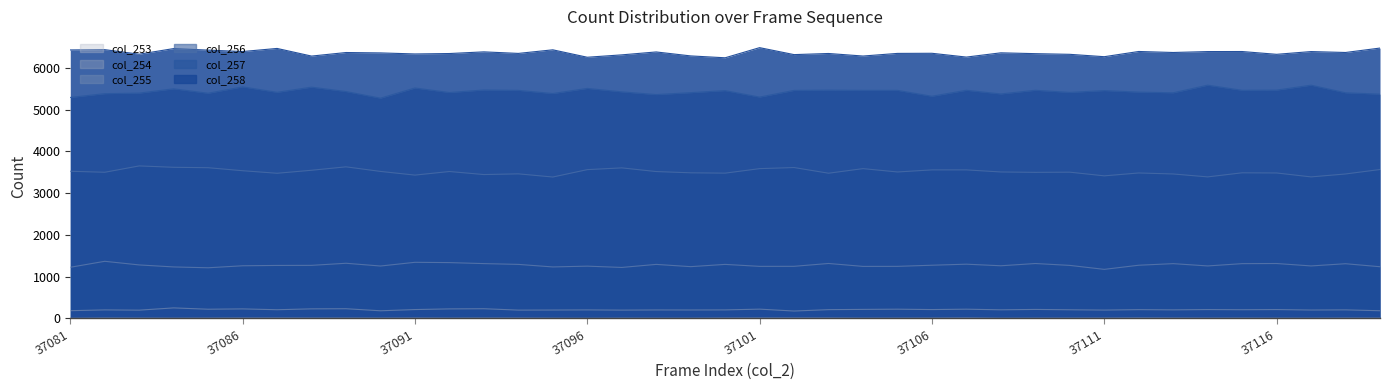

What is the total value across all series at 37081?

16651